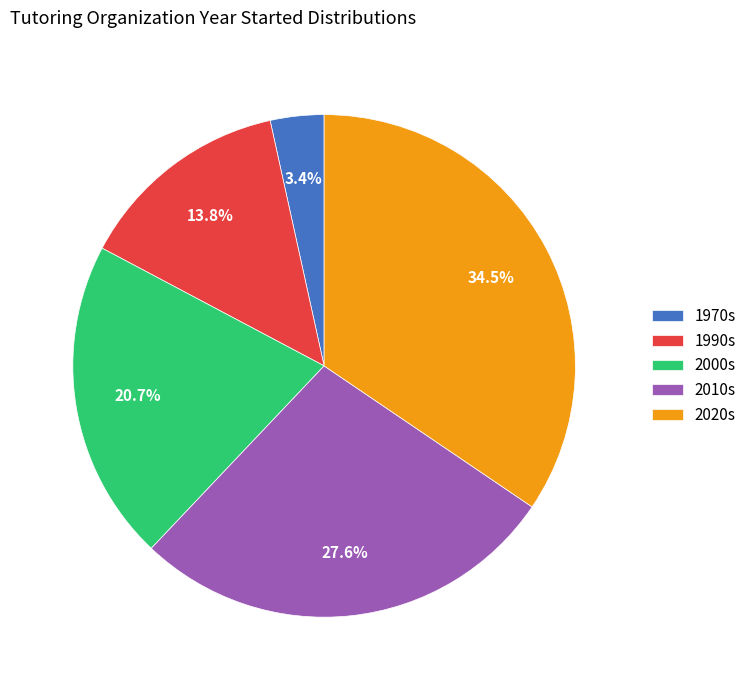

Count the number of slices in the pie.

5